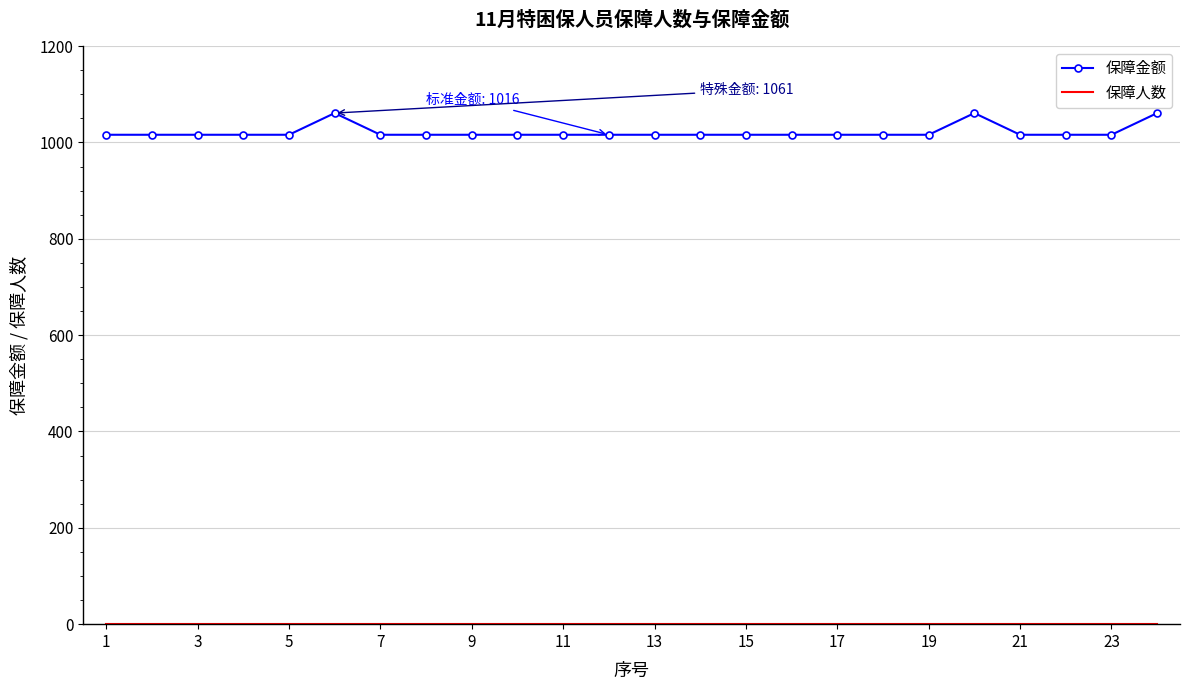

In 保障金额, how many points are higher than both neighbors (excluding endpoints)?

2